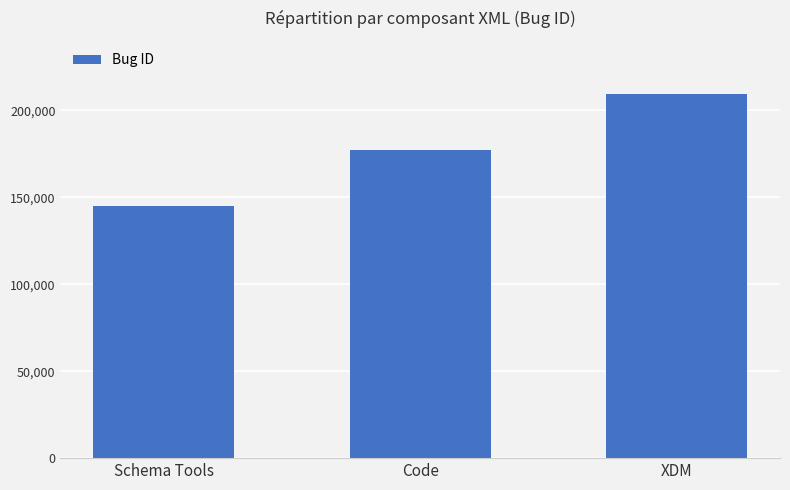

How many categories are shown in the chart?

3